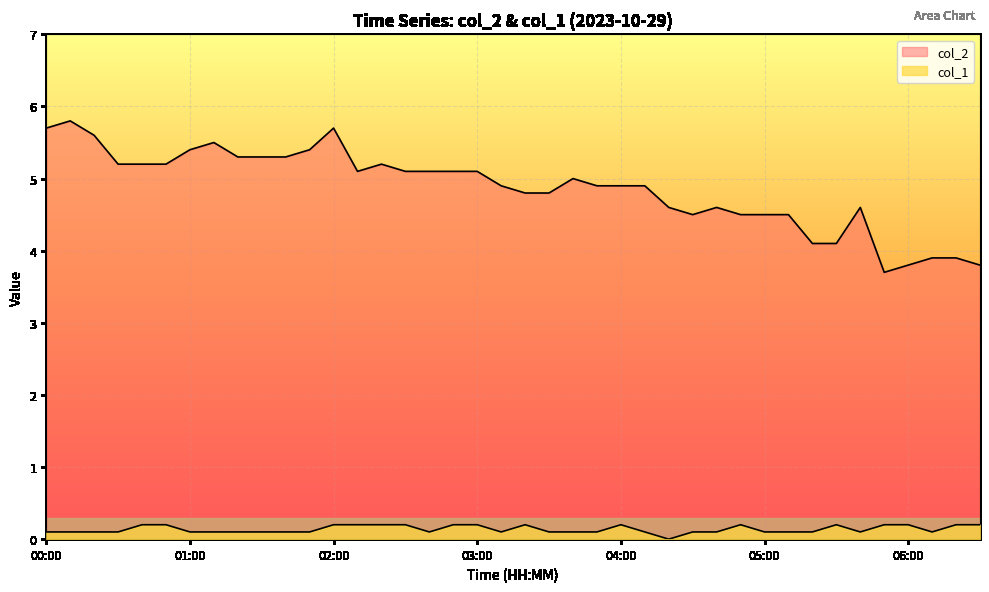

At 05:20, list the series in order from largest to smallest.

col_2, col_1